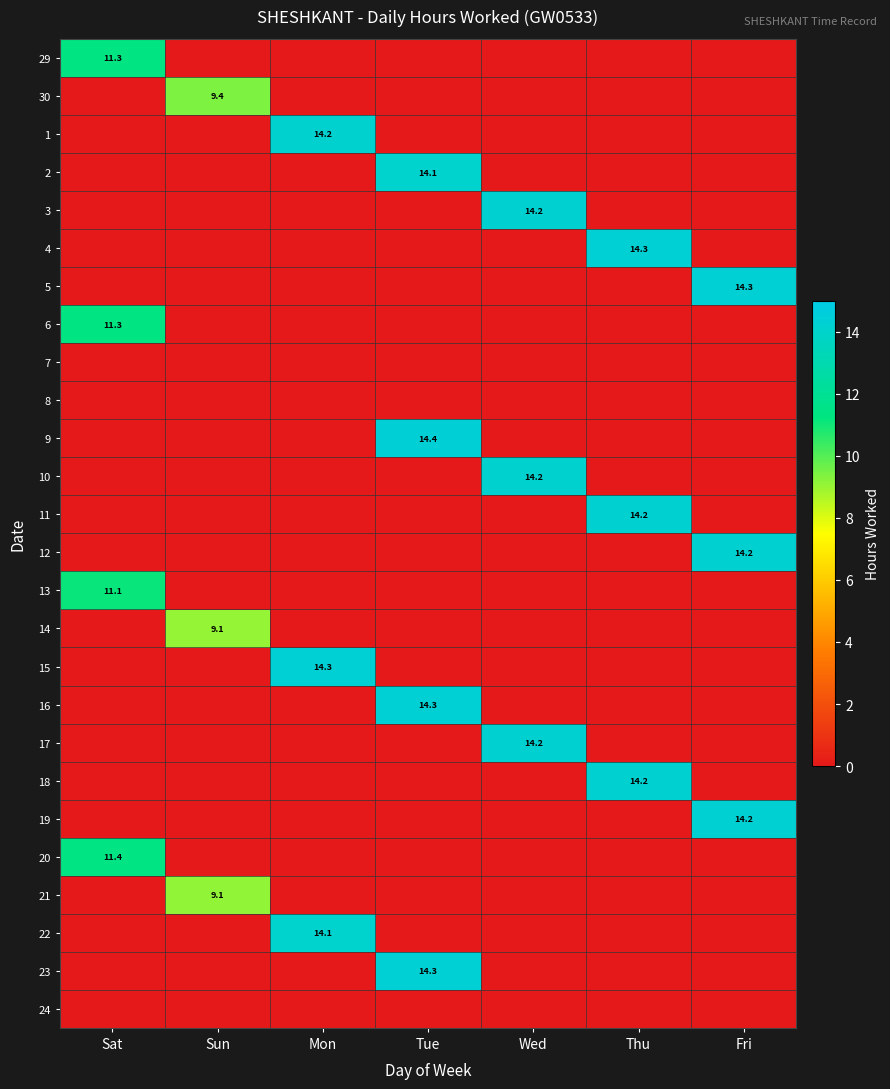

The value of 9 at Tue is 14.4. True or false?

True